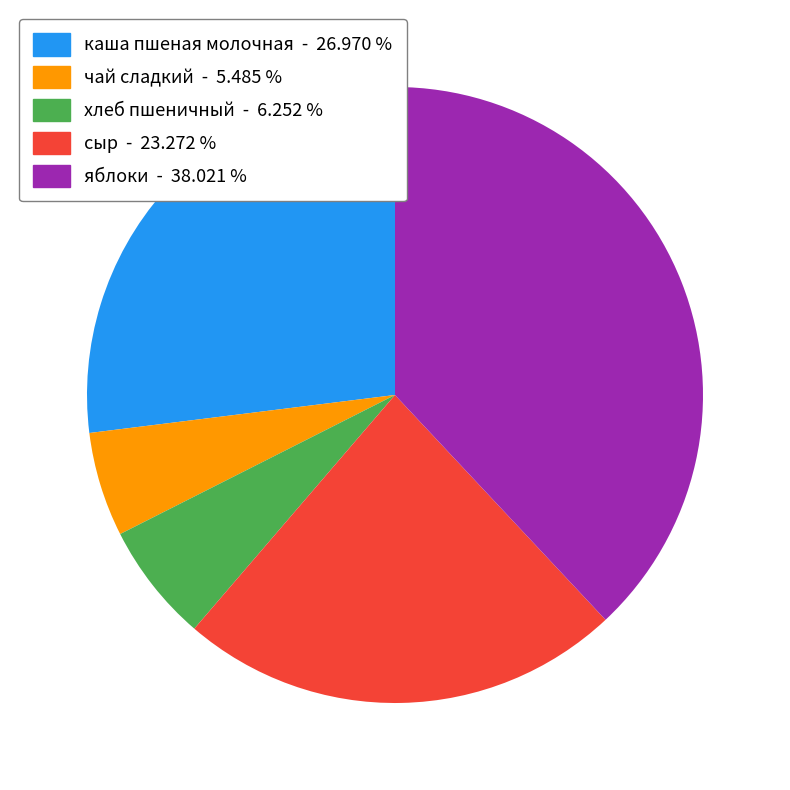

Is the sum of каша пшеная молочная and чай сладкий greater than half?

No